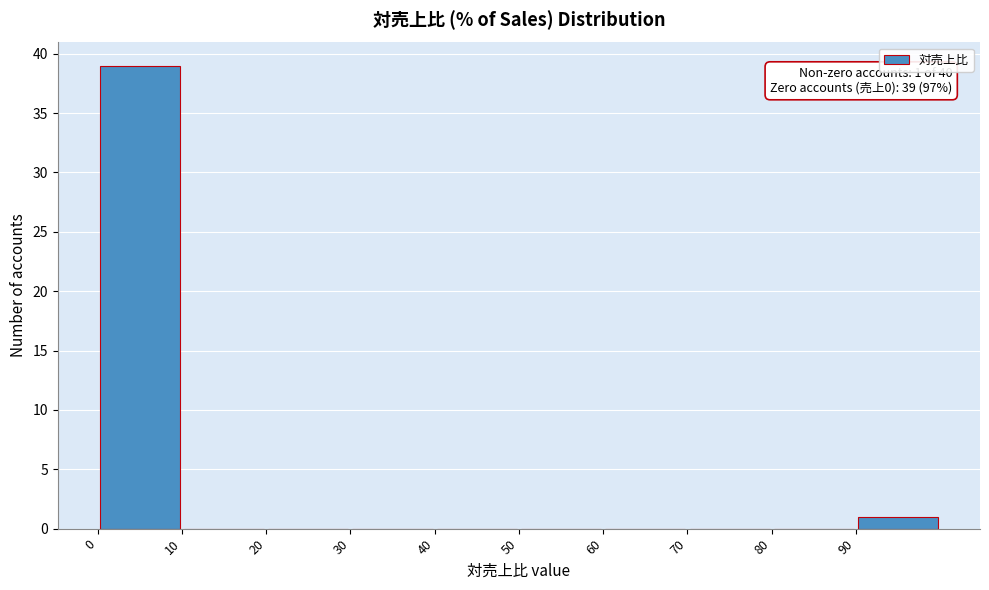

Which range on the x-axis has the tallest bar?

0 to 10